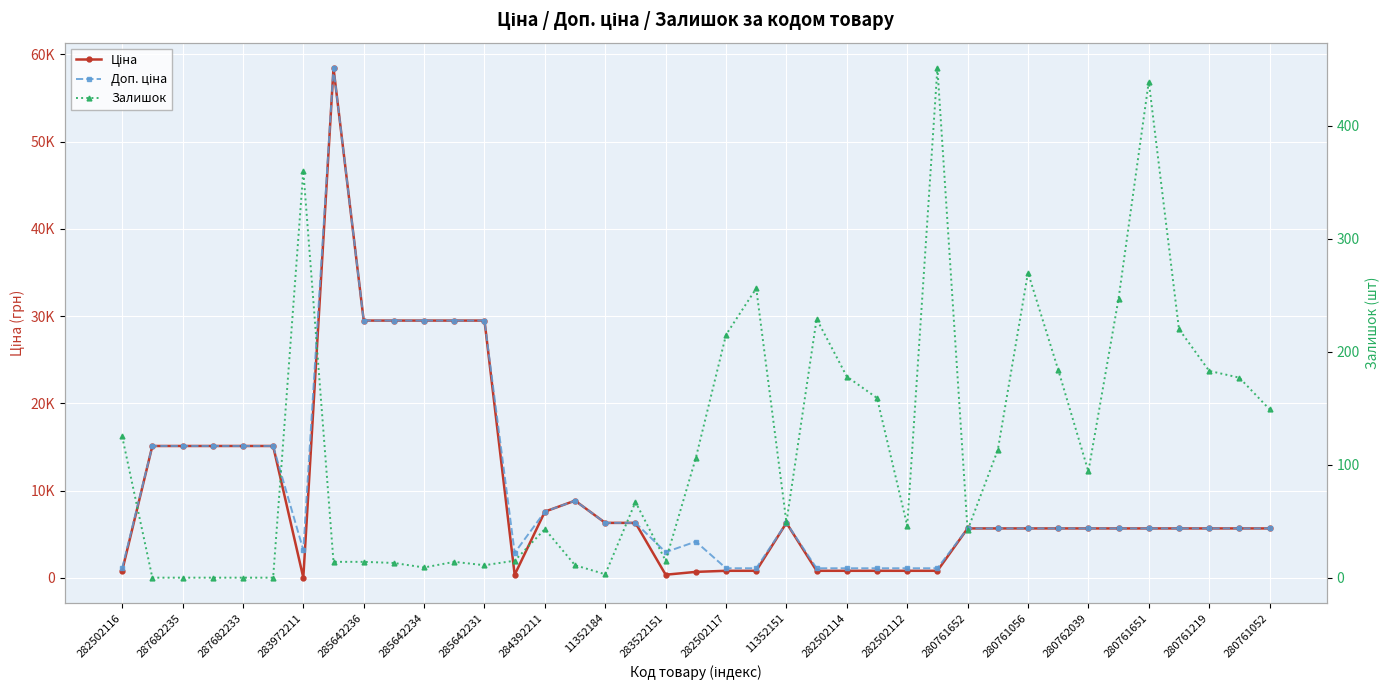

Is the value of Доп. ціна at 31 greater than the value of Залишок at 35?

Yes